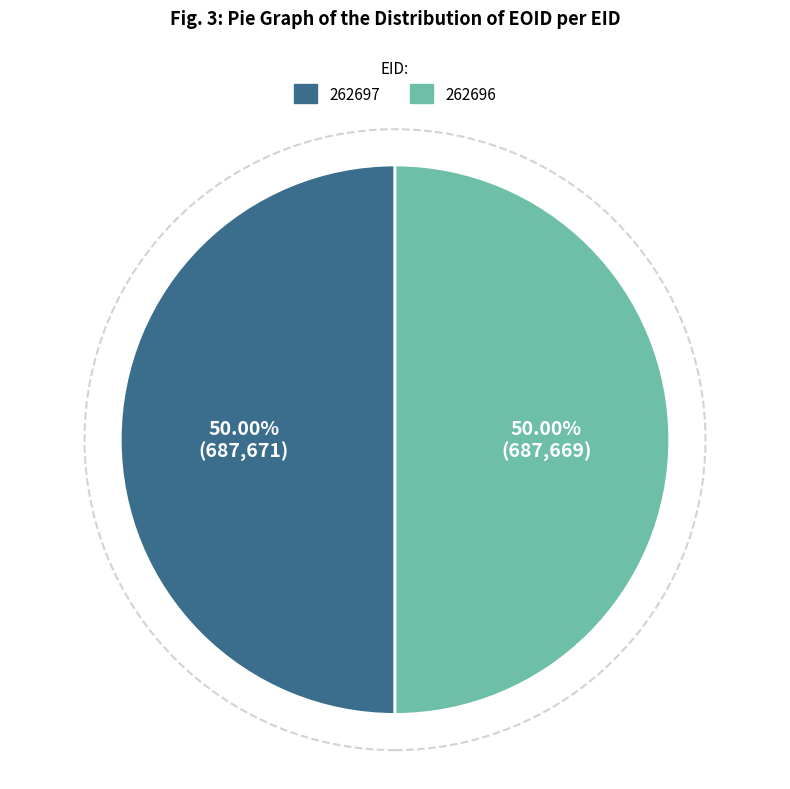

Approximately how many times larger is the value at 262697 compared to 262696?

1.0